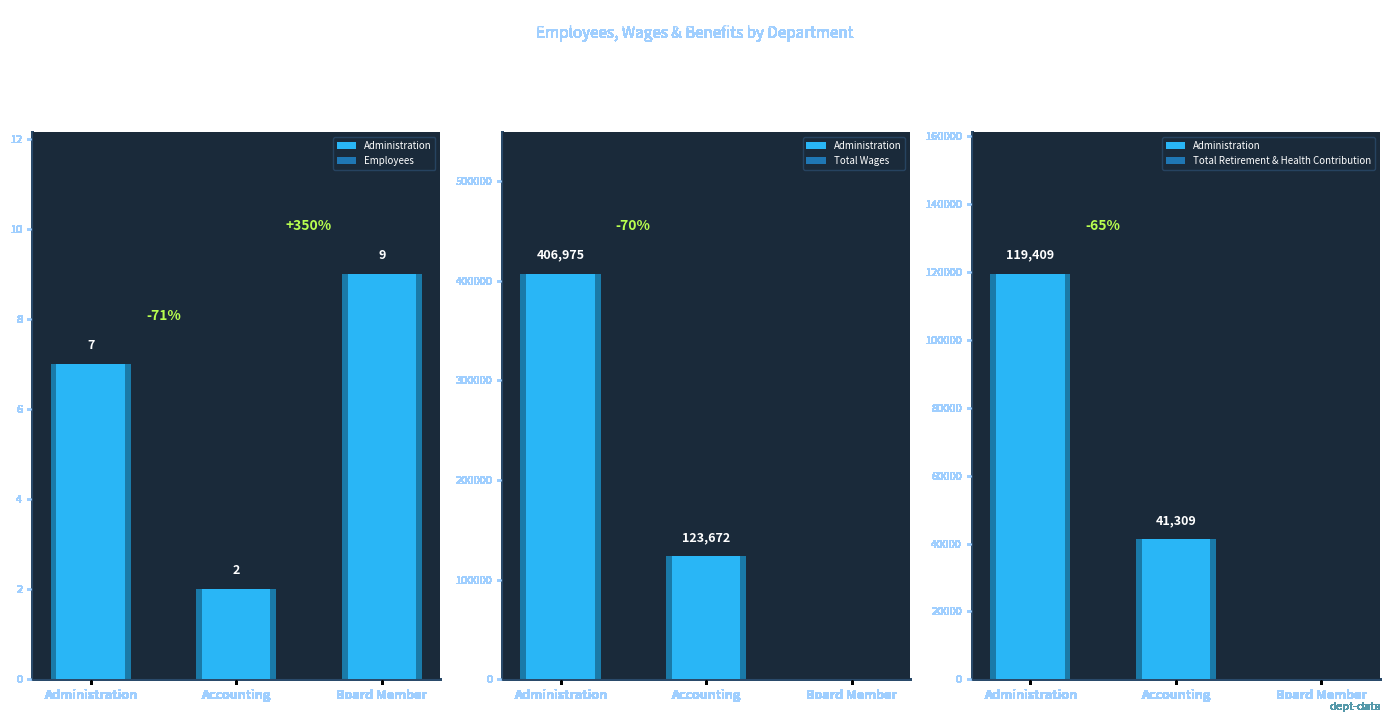

Between Administration and Board Member, which series saw the biggest shift?

Total Wages